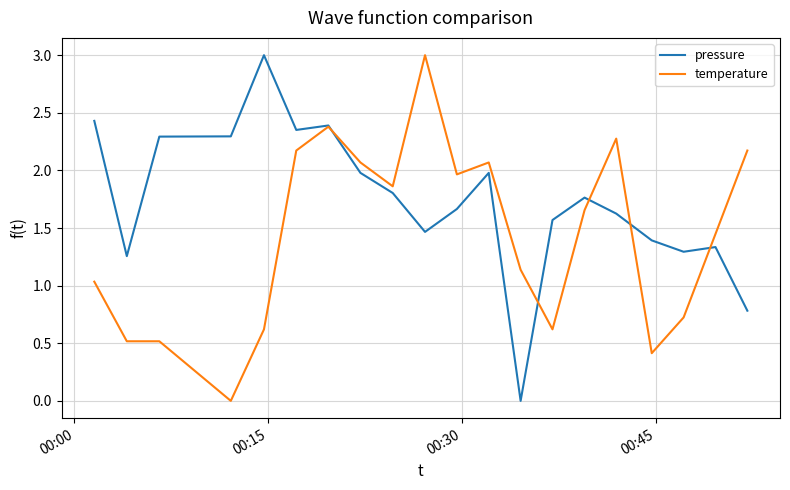

Rank the series by their average value, from highest to lowest.

pressure, temperature